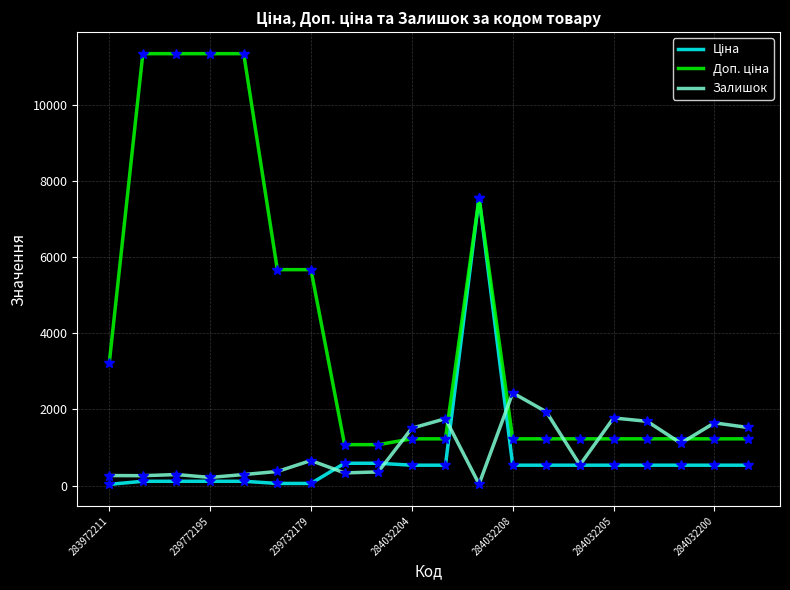

What is the greatest value displayed?

11334.0